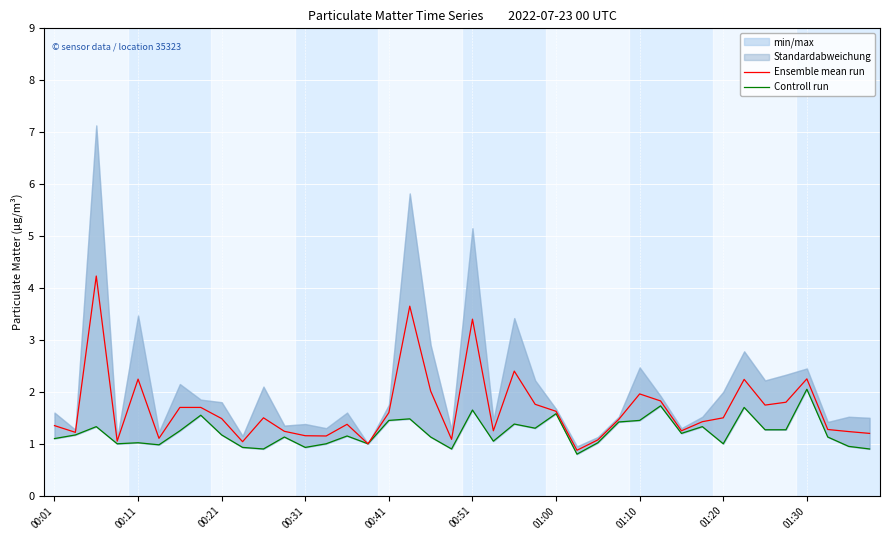

Is it true that Ensemble mean run equals 2.0 at 01:10?

True